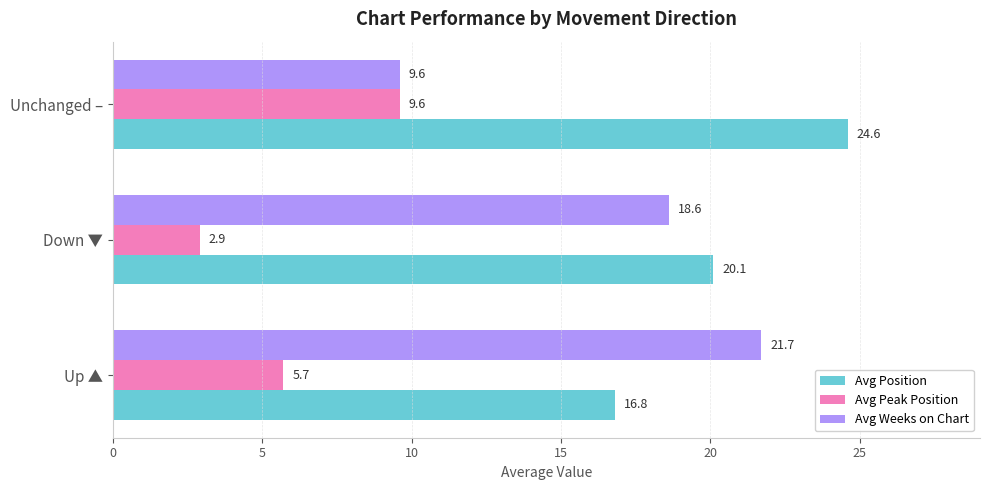

What value does the Avg Peak Position series have at Down ▼?

2.9